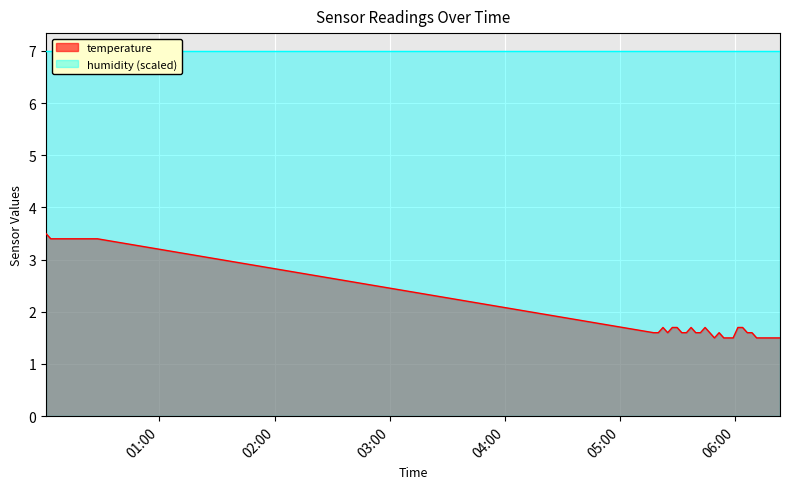

What is the smallest value displayed?

1.5